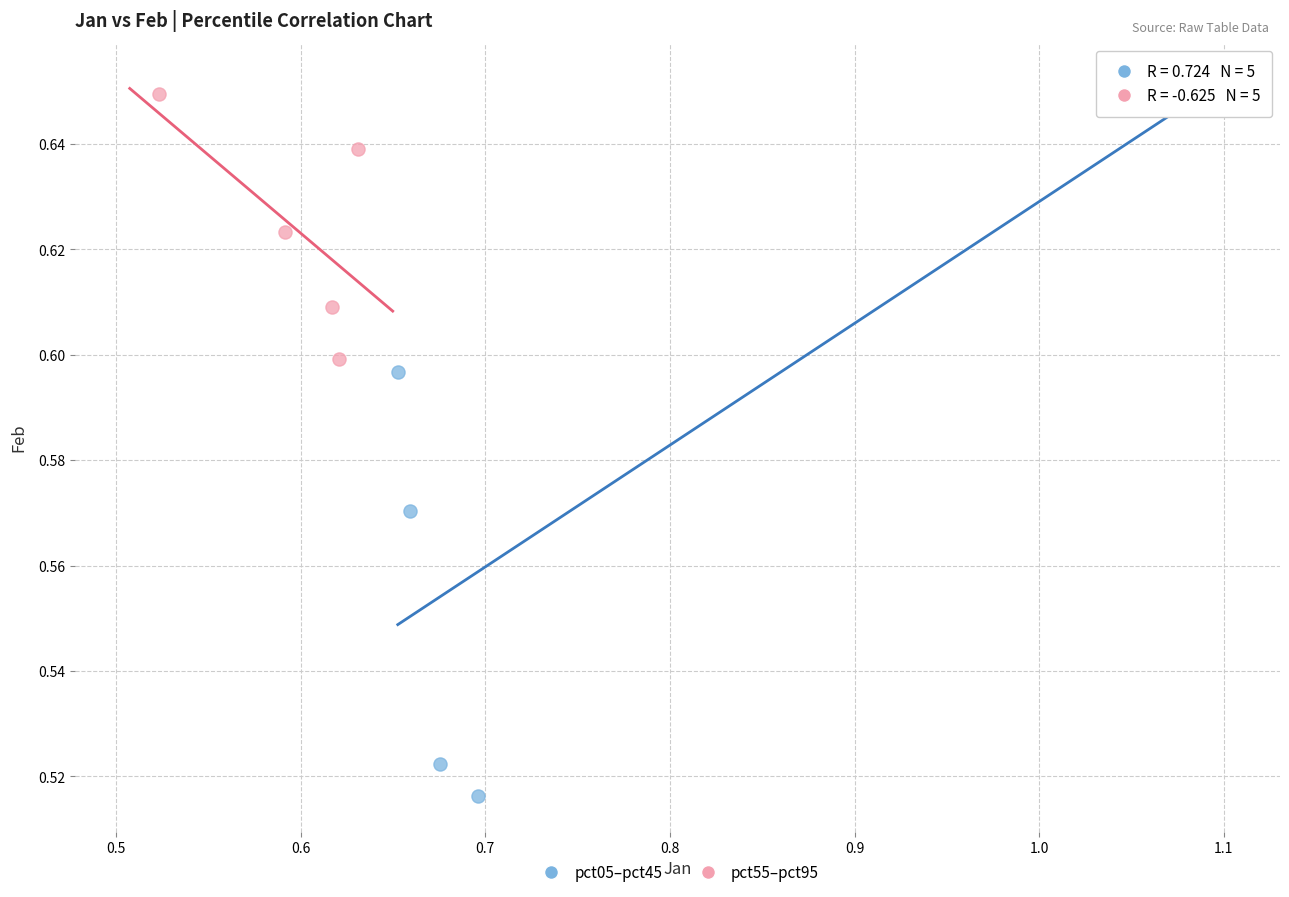

Which series has the largest Y range (max minus min)?

pct05–pct45